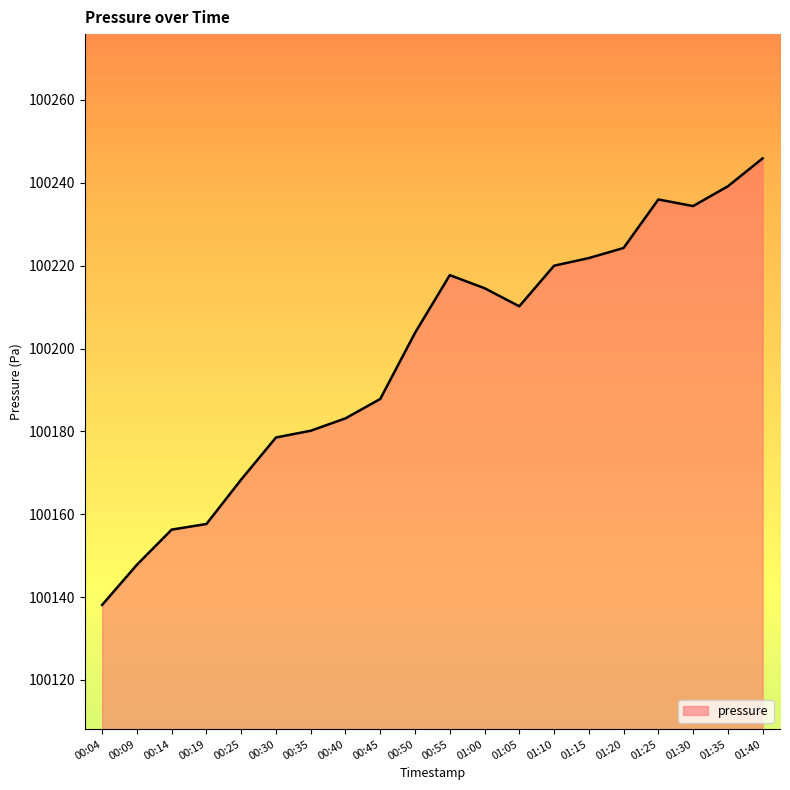

What is the difference between the maximum and minimum values?

107.8